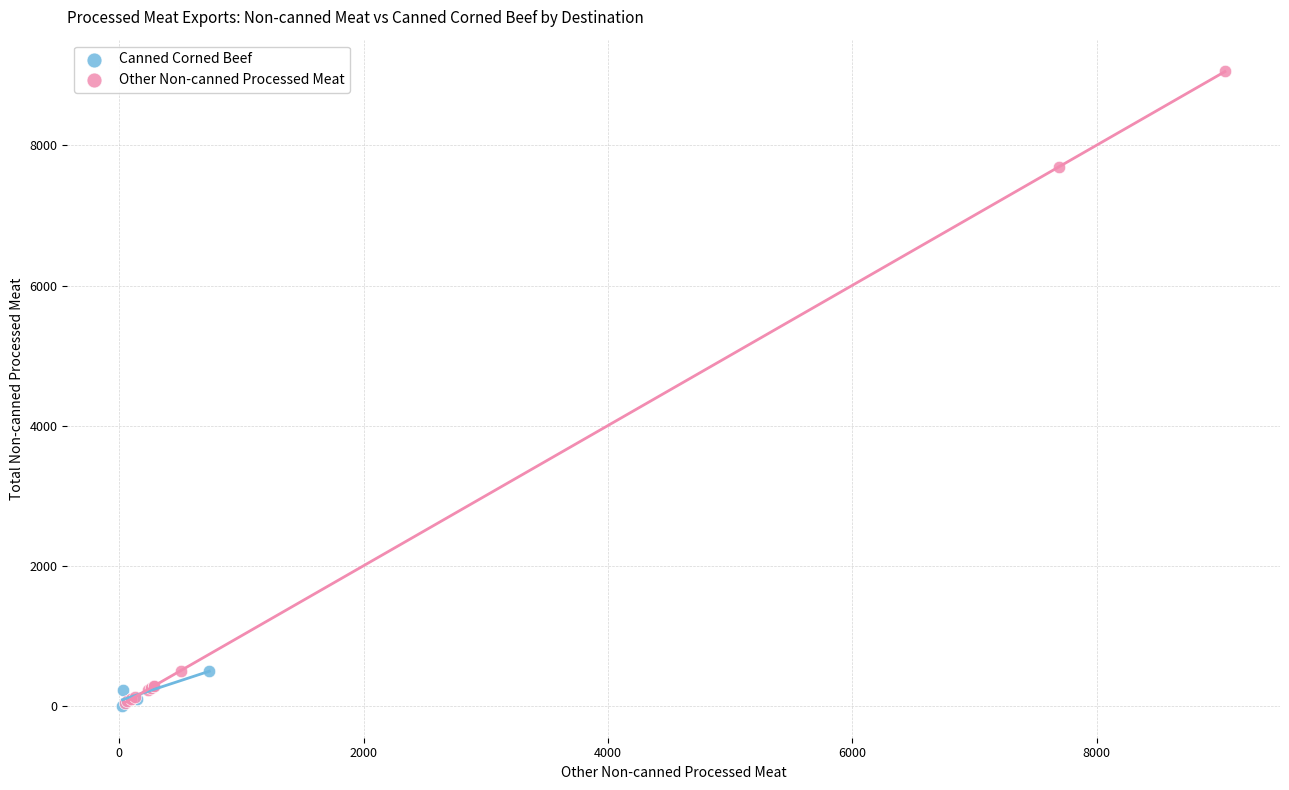

Which series has the widest spread of Y values?

Other Non-canned Processed Meat